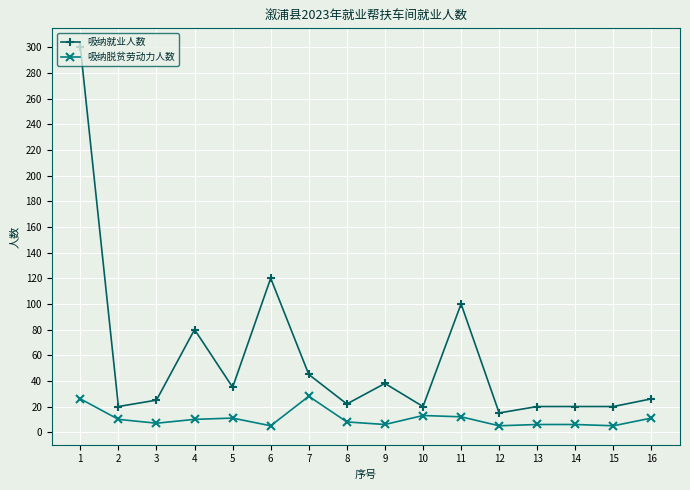

What is the maximum value for 吸纳脱贫劳动力人数?

28